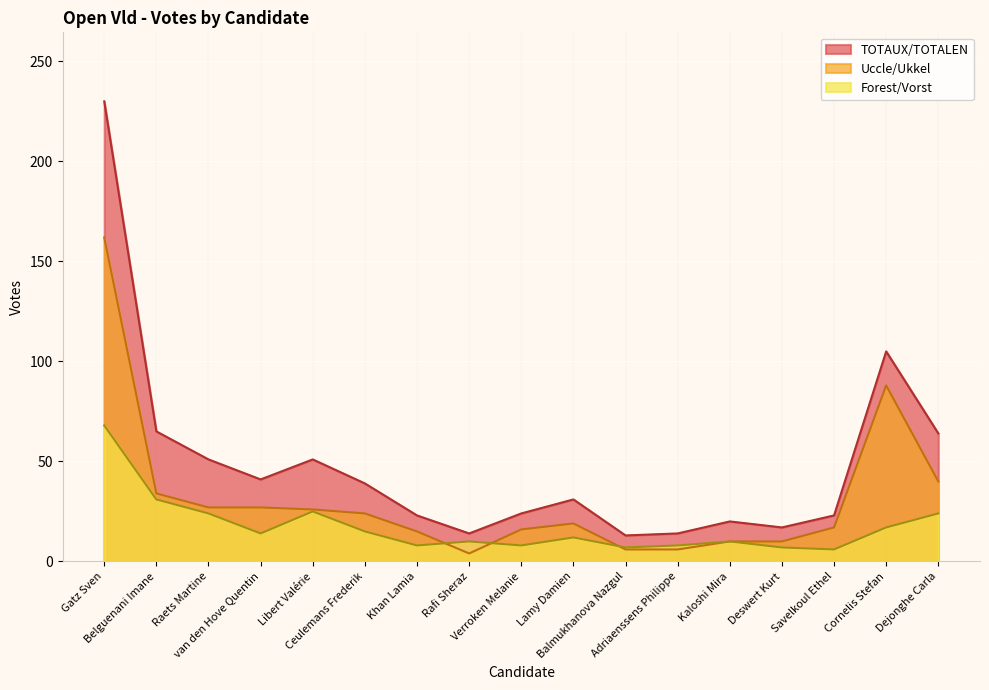

How many lines are shown in the chart?

3